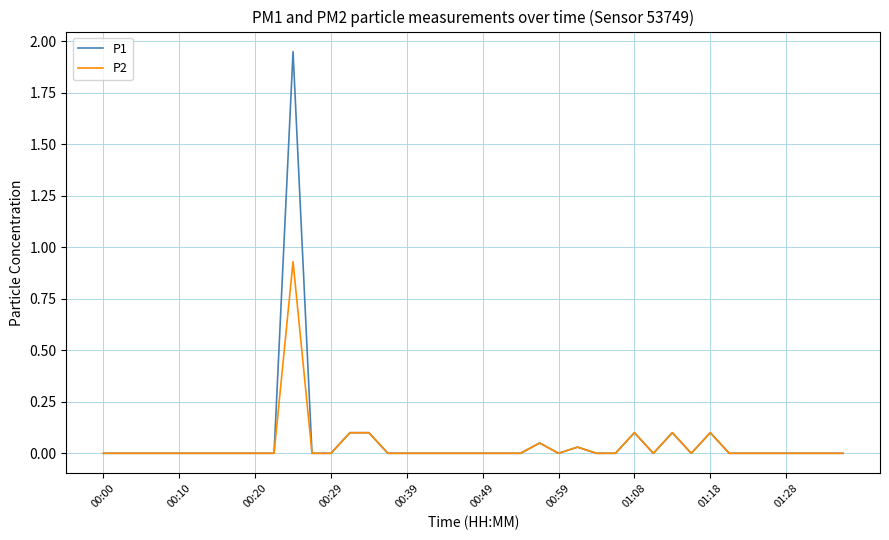

Which series has the widest spread of values?

P1